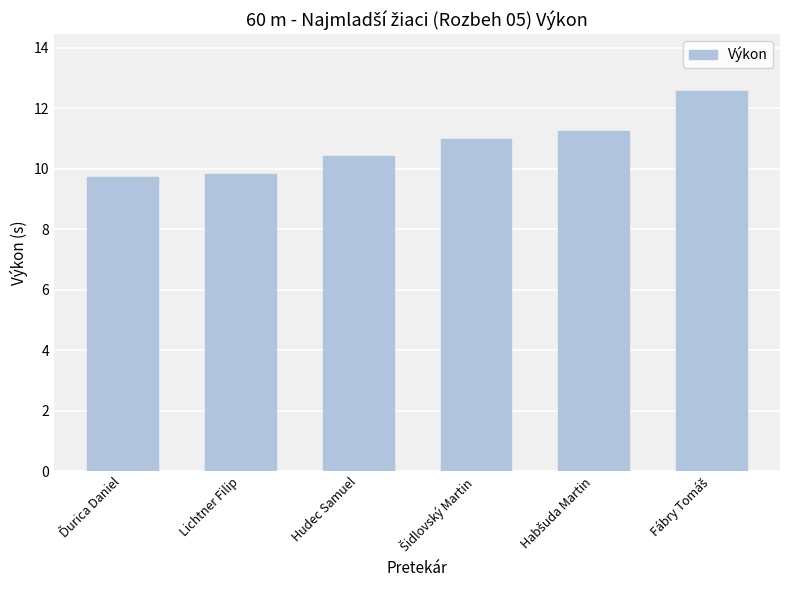

What is the maximum value shown in the chart?

12.6